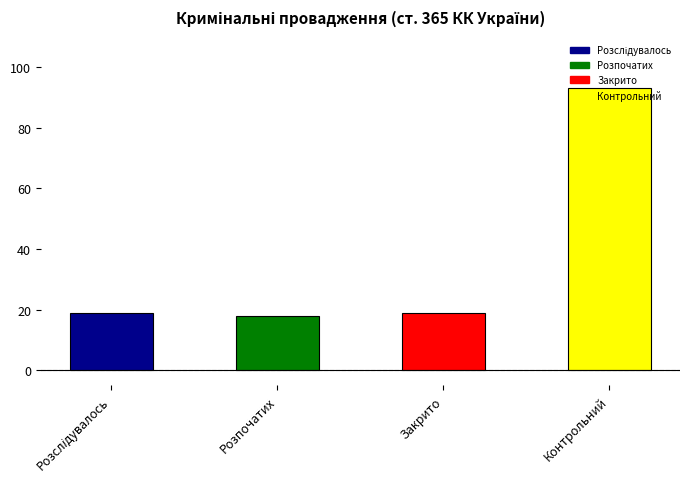

Are the bars grouped side by side (vs. stacked)?

No